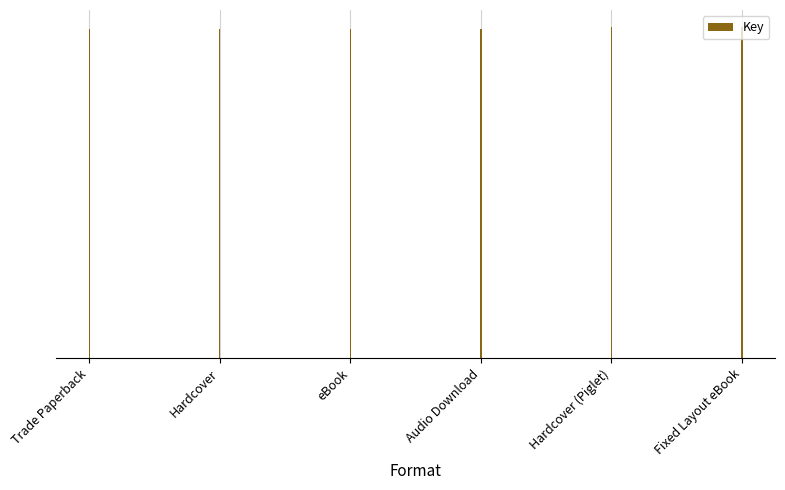

What is the change in value from eBook to Hardcover (Piglet)?

+1209341